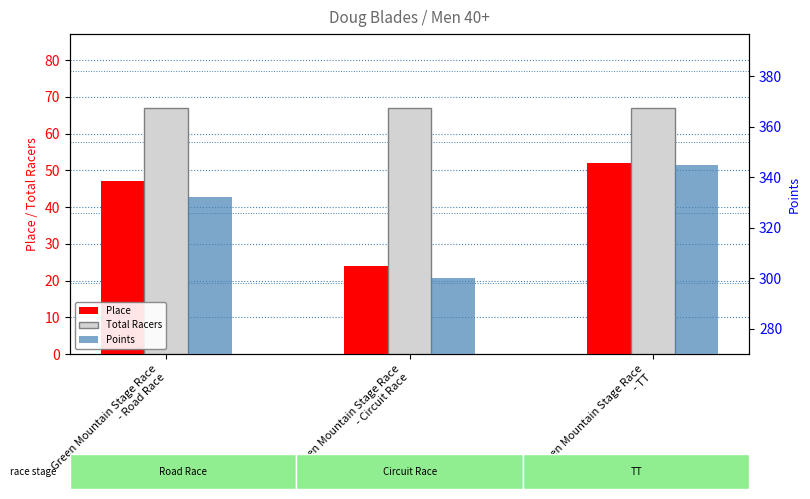

At how many categories does at least one series exceed 149?

3